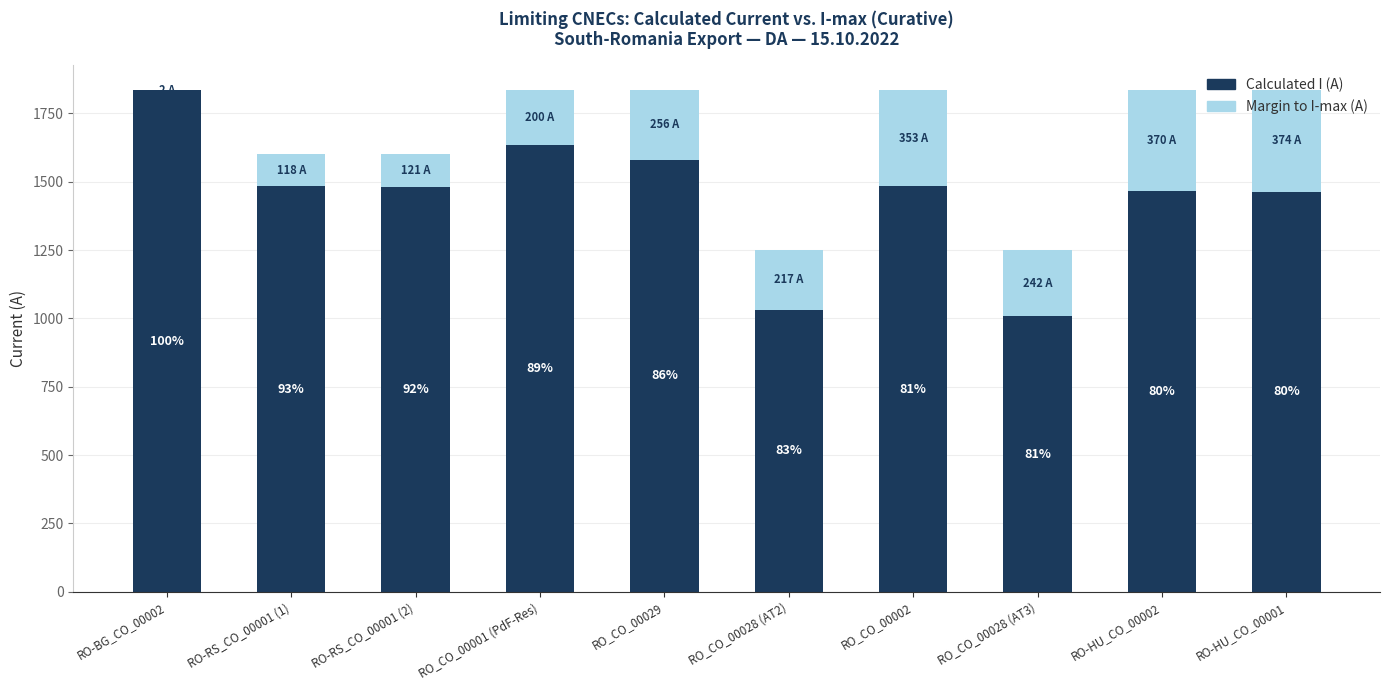

What is the label of the 3rd bar from the right?

RO_CO_00028 (AT3)